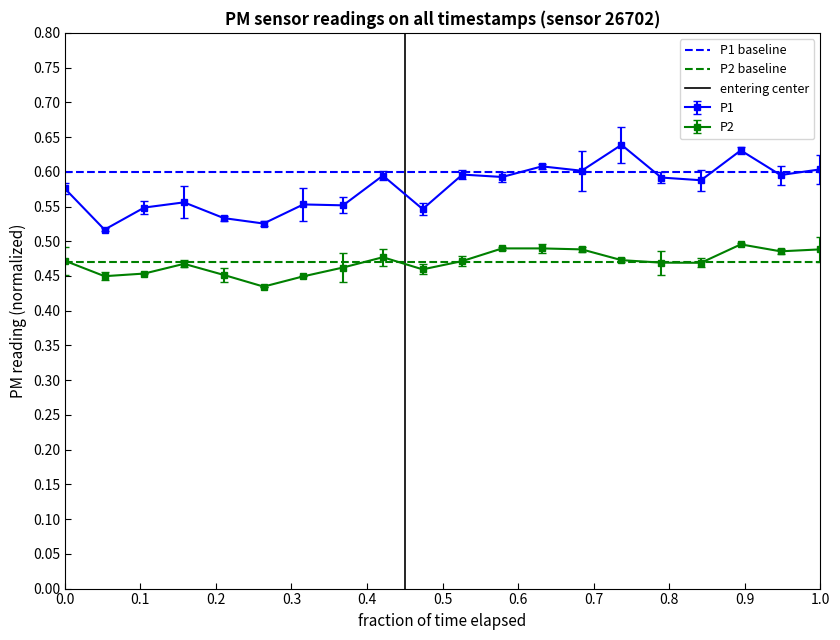

True or false: P2 and P1 cross at least once.

False